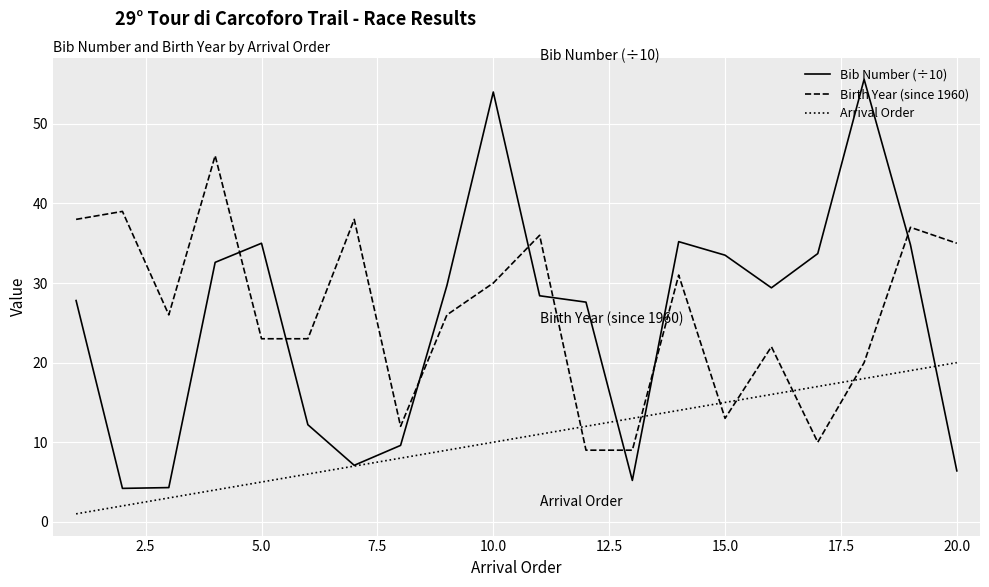

Which series has the widest spread of values?

Bib Number (÷10)